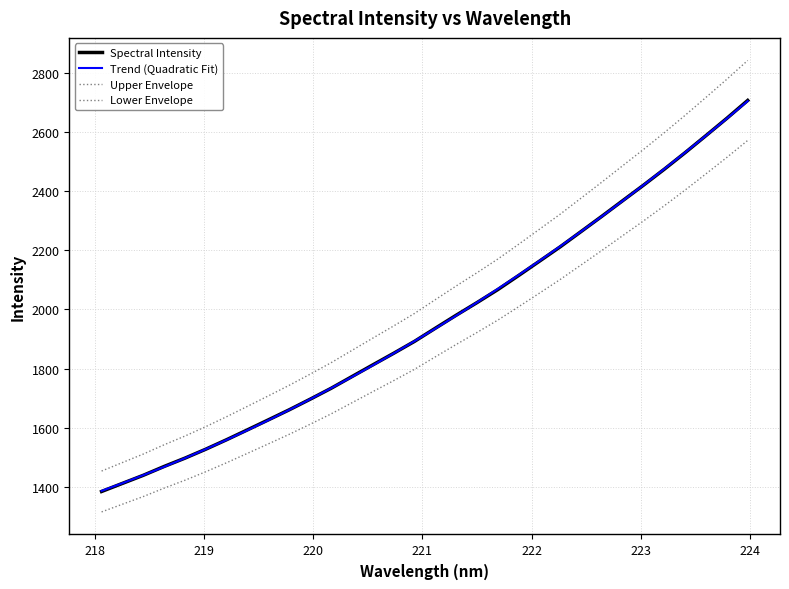

Rank the series by their maximum value, from highest to lowest.

Upper Envelope, Spectral Intensity, Trend (Quadratic Fit), Lower Envelope